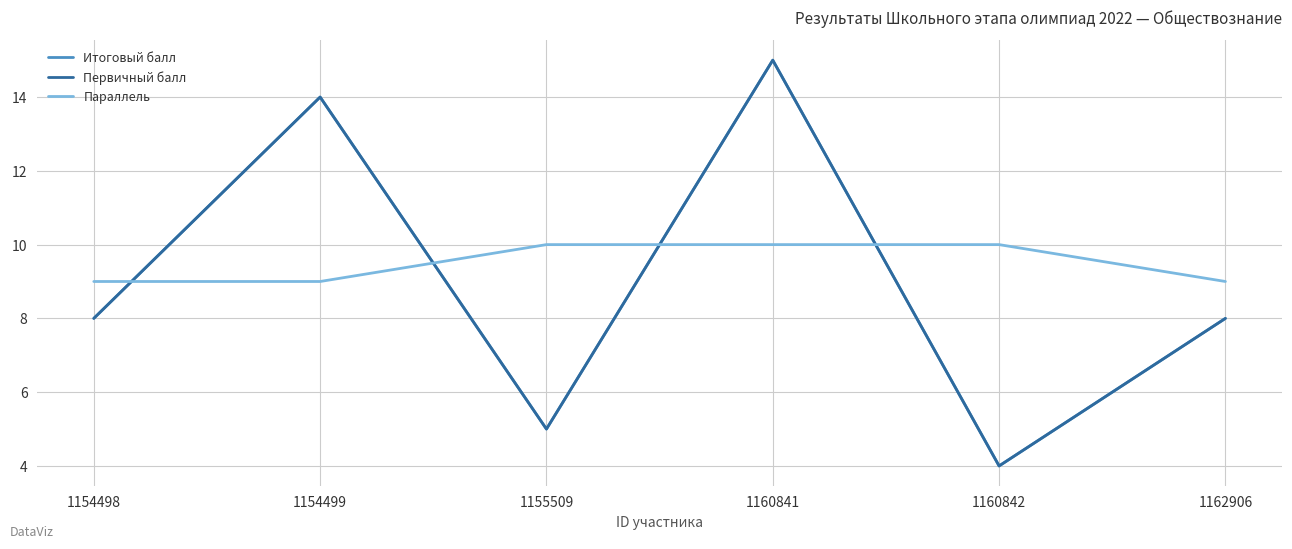

What is the minimum value for Первичный балл?

4